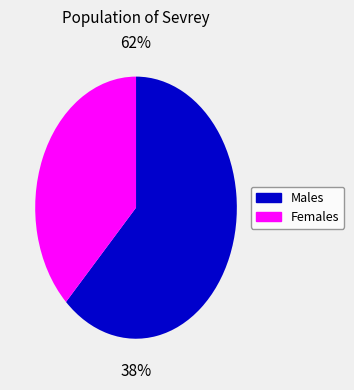

Does 4 represent more than half of the total?

No